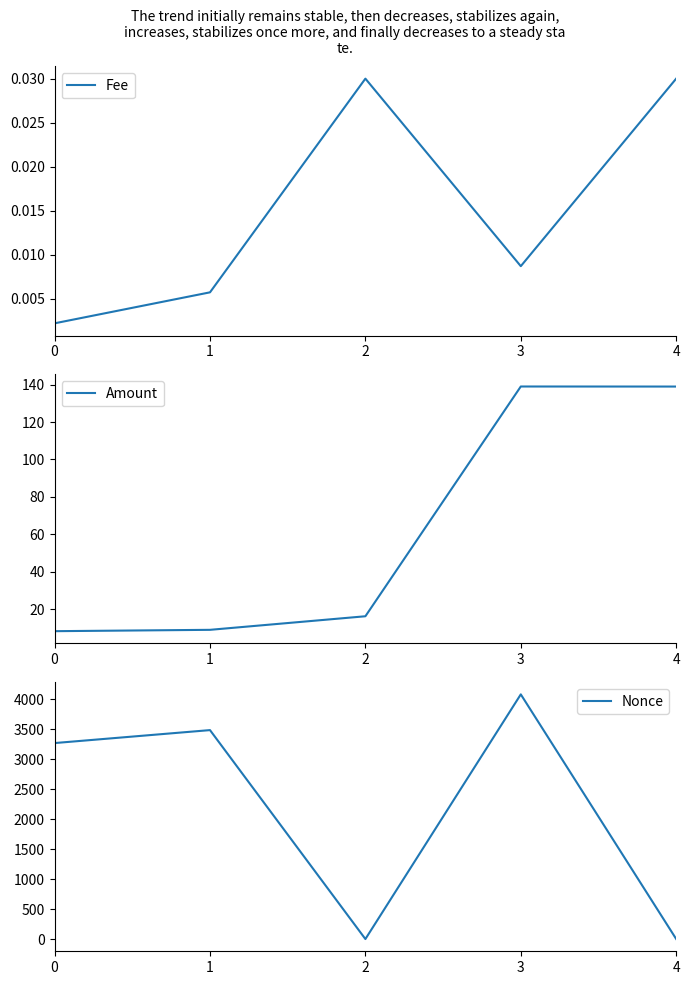

Reading left to right, extract all data points from this chart.

Fee: 0.0	0.0	0.0	0.0	0.0
Amount: 8.3	9.0	16.2	139.0	139.0
Nonce: 3268.0	3484.0	0.0	4080.0	1.0